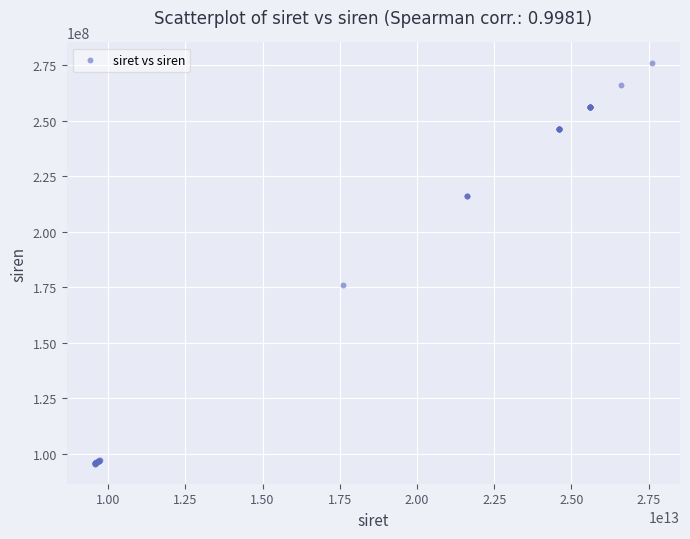

What Y value in the scatter plot is closest to 185855874?

176102119